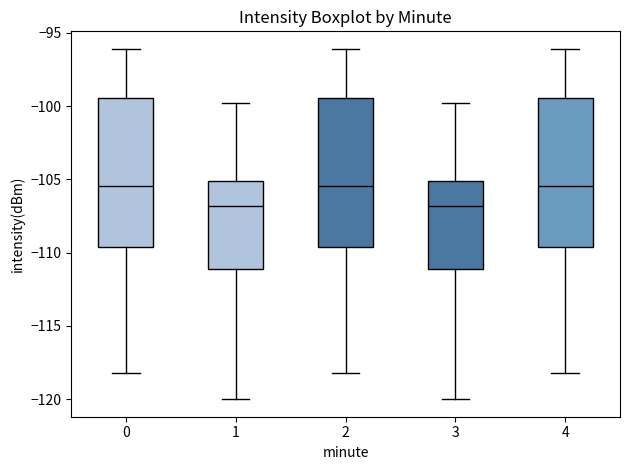

Where does the upper whisker of the box at x = 0 end on the y-axis? The values are not printed on the chart, so give them approximately, as read against the axis.

-96.0